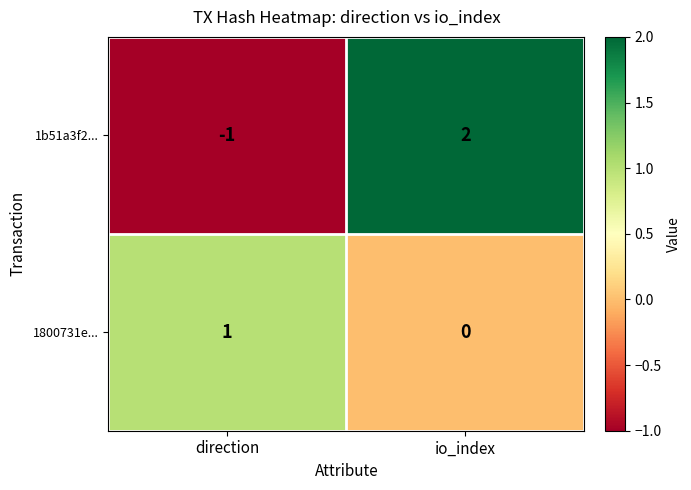

The 1b51a3f2... series shows 0 at direction. True or false?

False